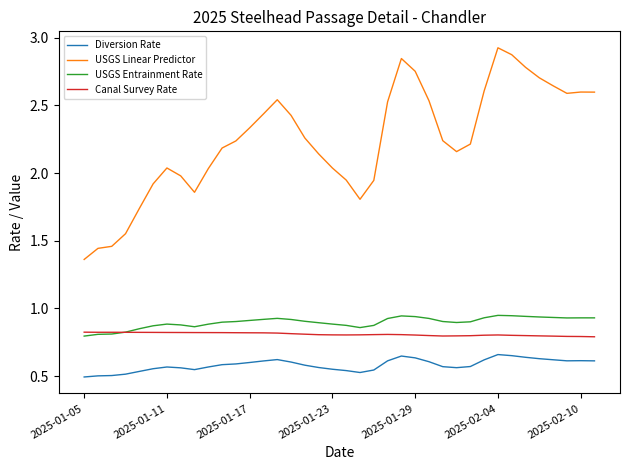

Which series has the largest total across all categories?

USGS Linear Predictor